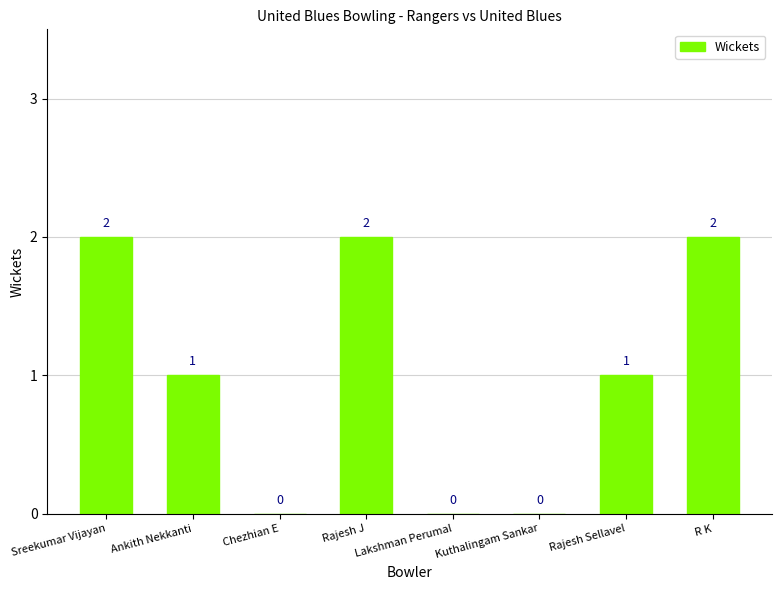

The value at Ankith Nekkanti is 0. True or false?

False